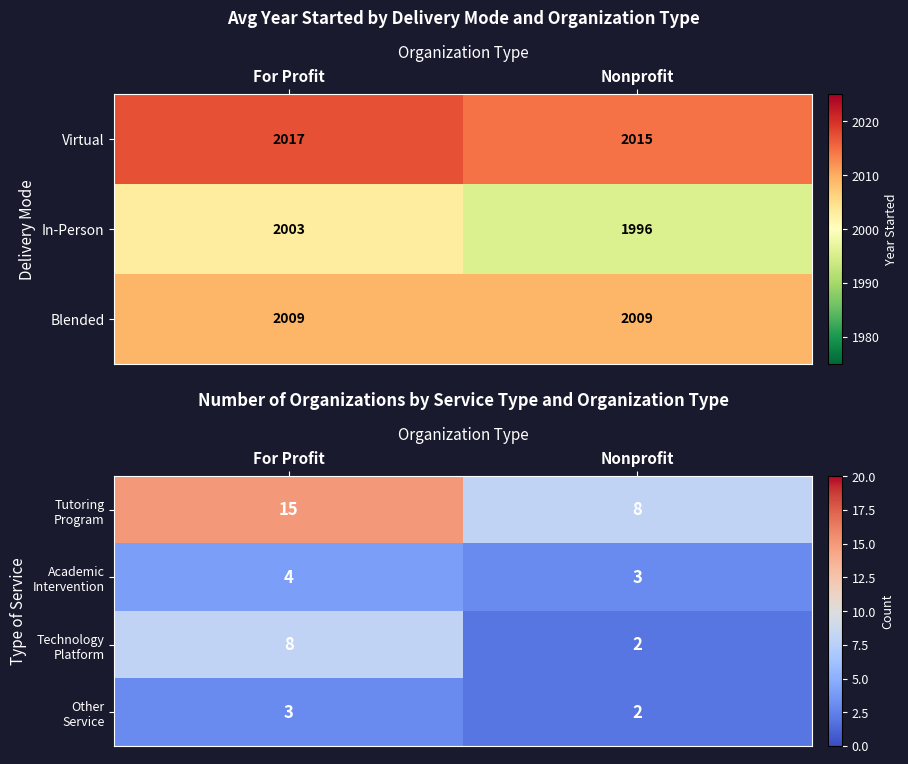

What is the average value of the Virtual series?

2016